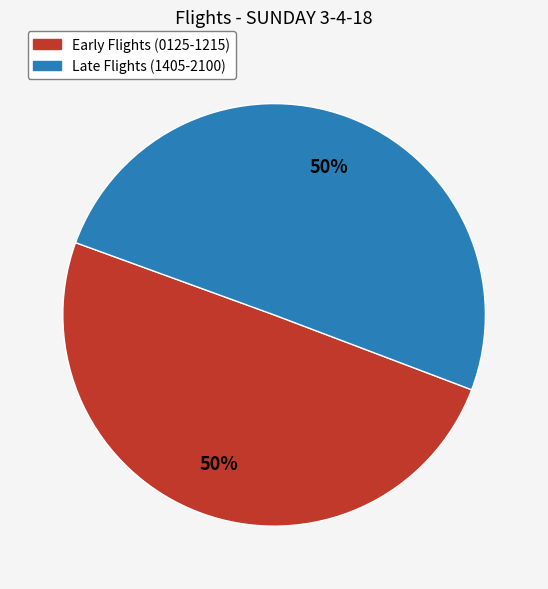

True or false: Early Flights (0125-1215) accounts for 56% of the total.

False